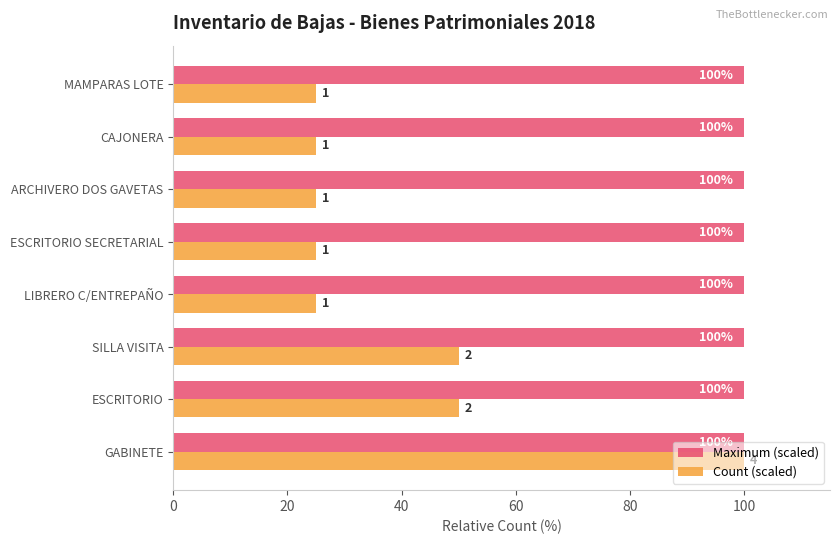

The Count (scaled) series shows 36 at ESCRITORIO SECRETARIAL. True or false?

False